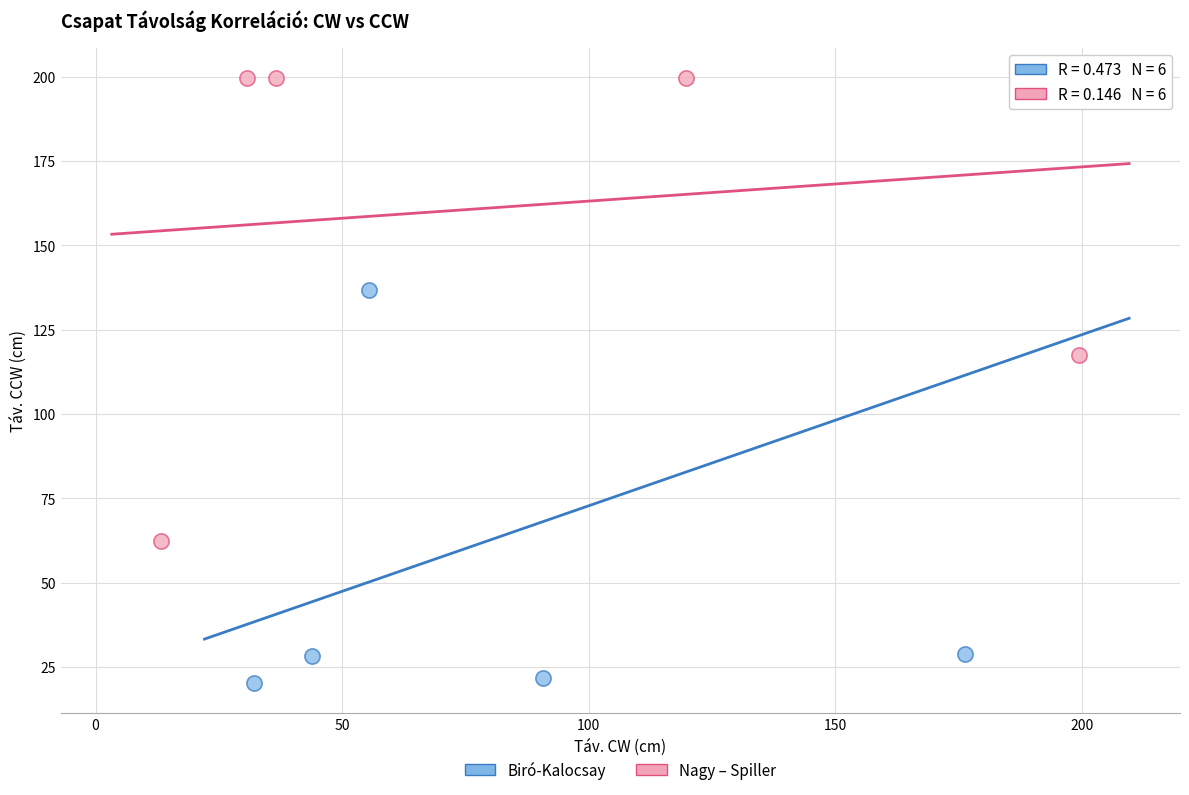

Which series reaches the minimum Y coordinate?

Biró-Kalocsay